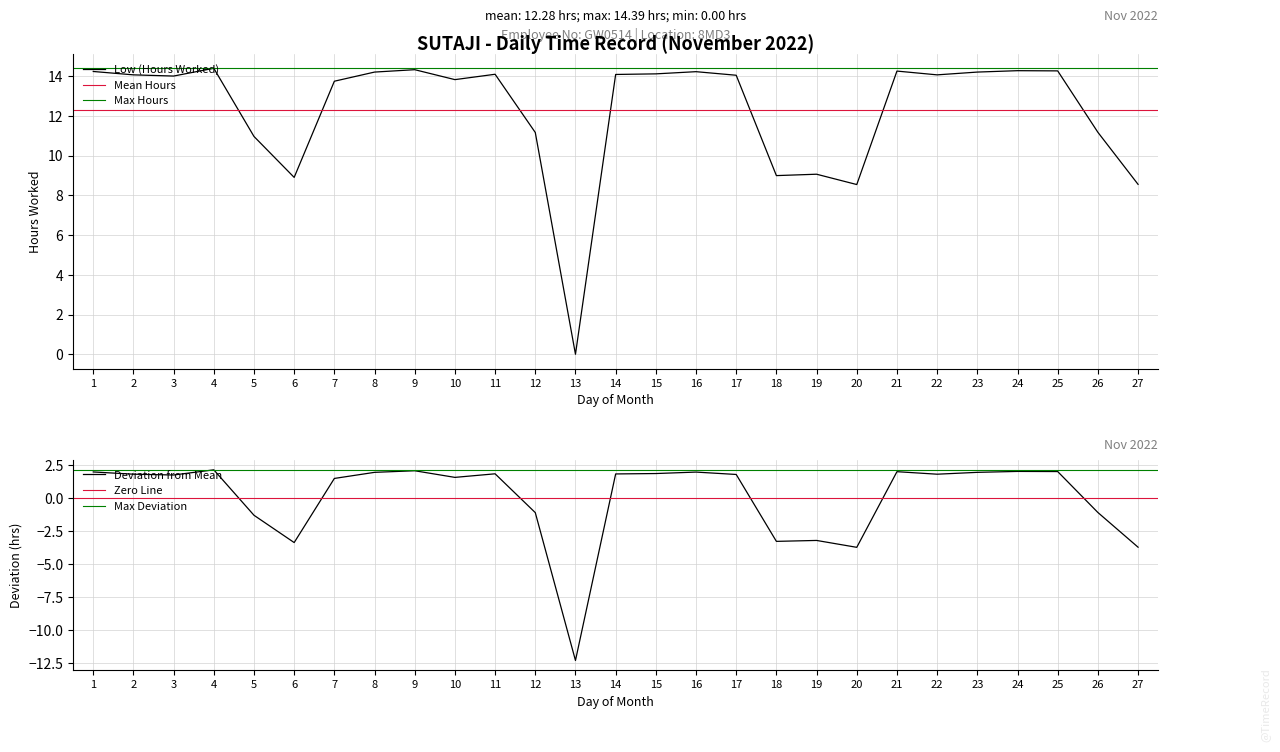

What is the change in value from 1 to 12?

-3.1